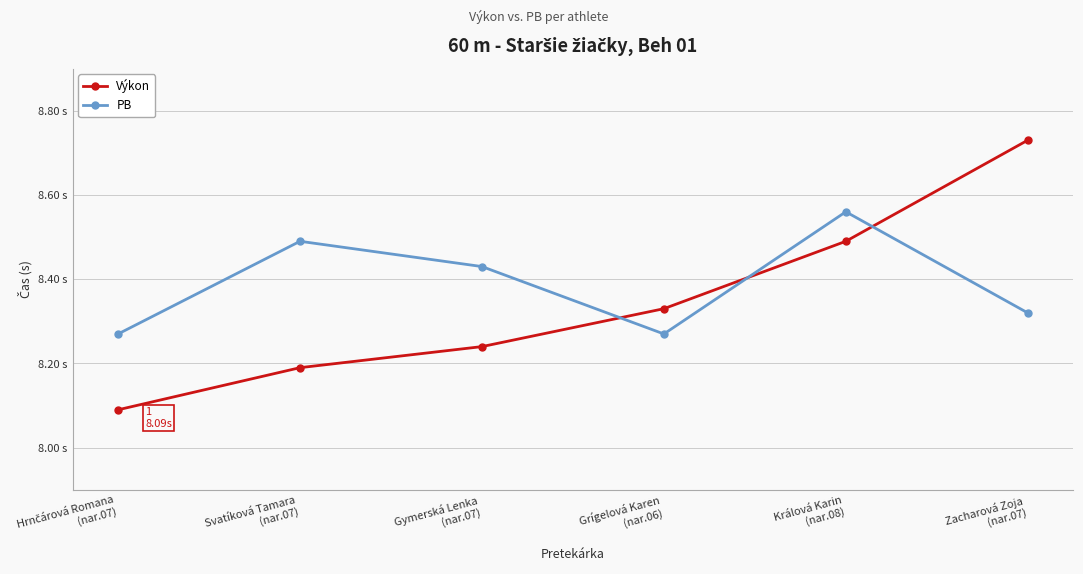

Does the chart display data point markers on the line(s)?

Yes